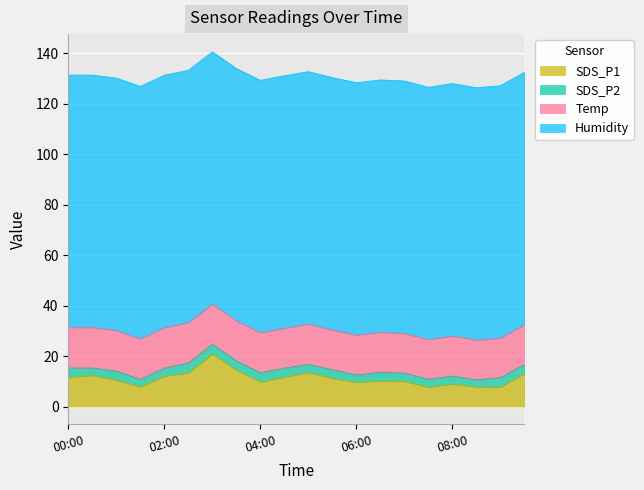

What is the label of the 13th point from the left?

06:00